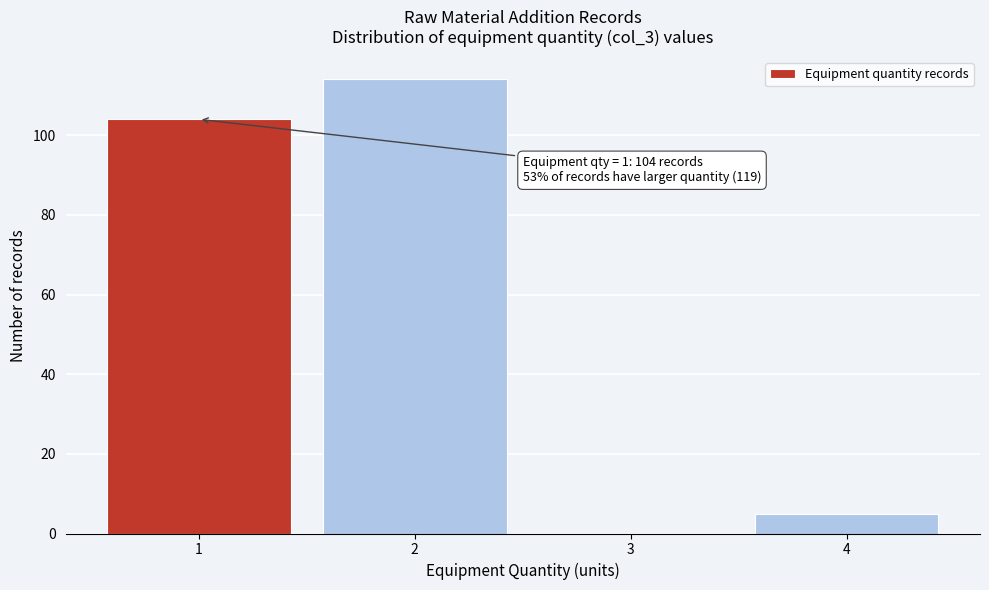

Reading left to right, what are all the values shown in this chart?

1=104	2=114	3=0	4=5